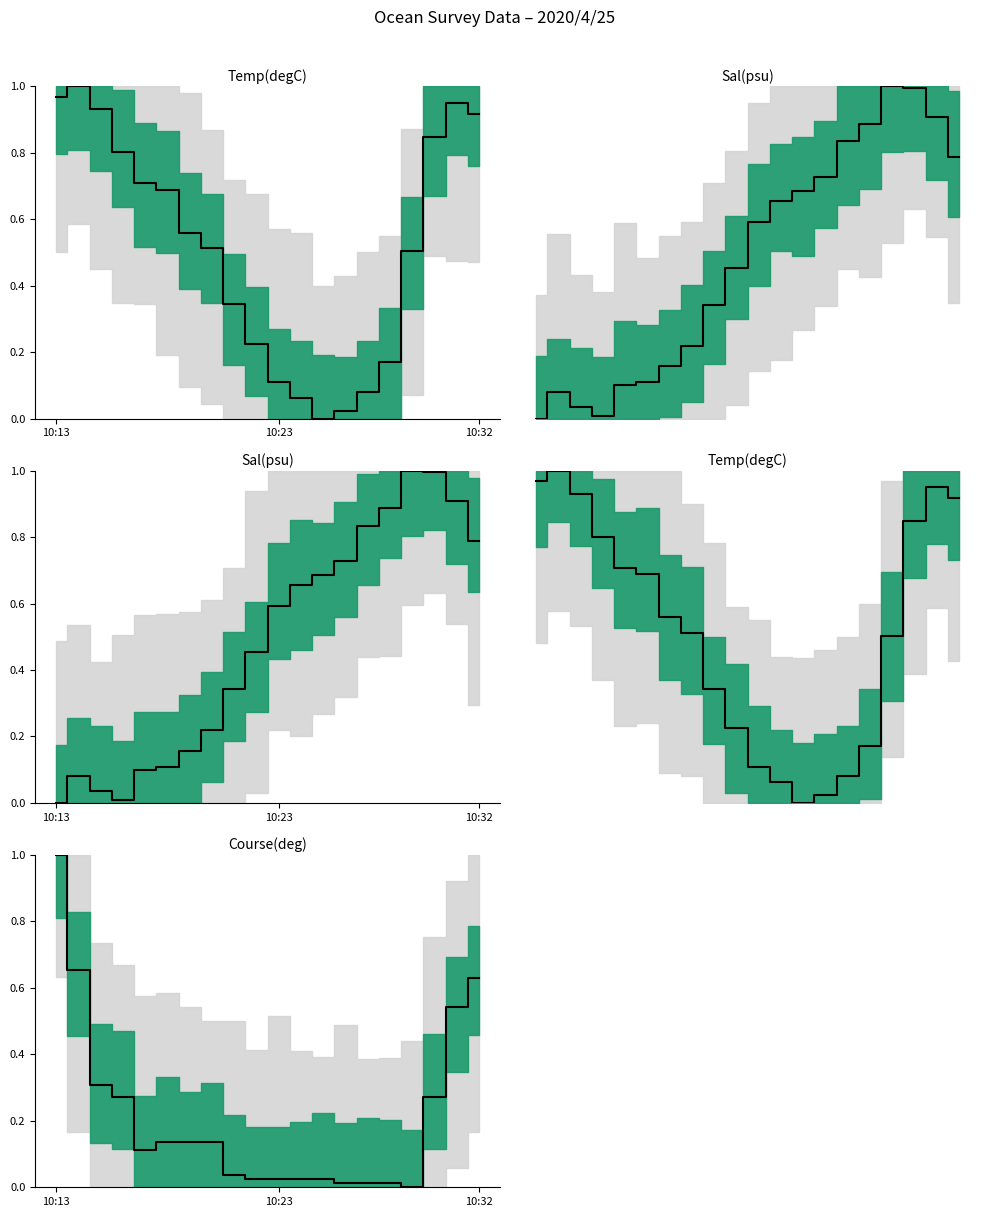

What are all the series names shown in the legend?

Temp(degC), Sal(psu), Course(deg)